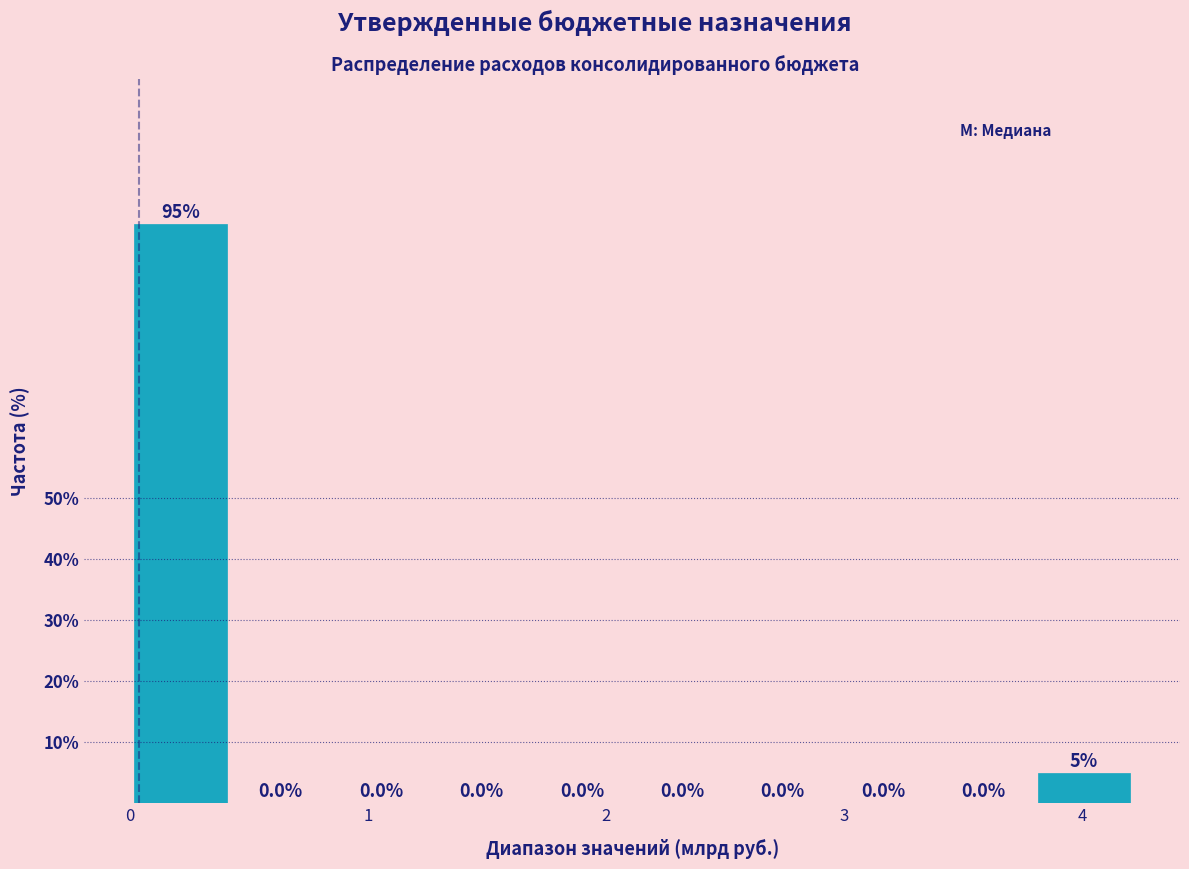

How tall is the bar that spans 0.0 to 0.4 on the x-axis? The bar edges are not printed on the chart, so give them approximately, as read against the axis.

95.0